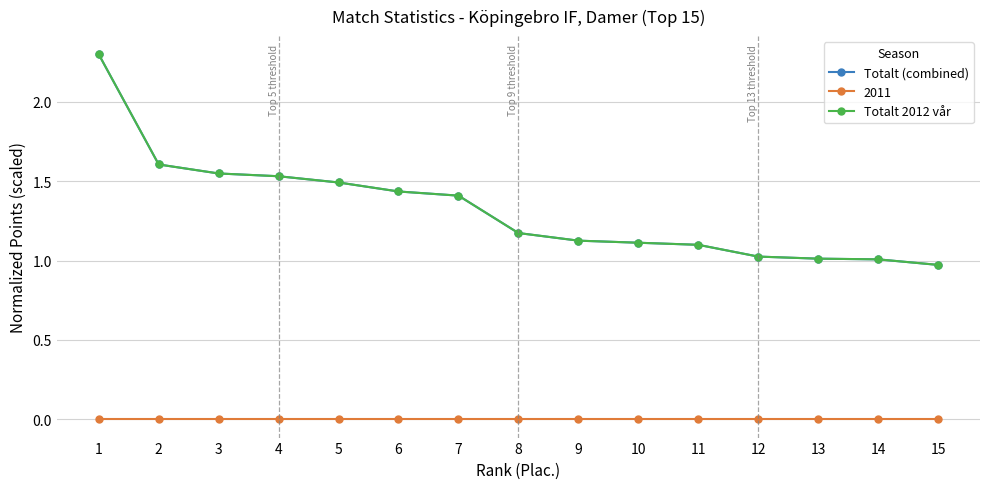

True or false: Totalt 2012 vår and Totalt (combined) intersect in this chart.

False